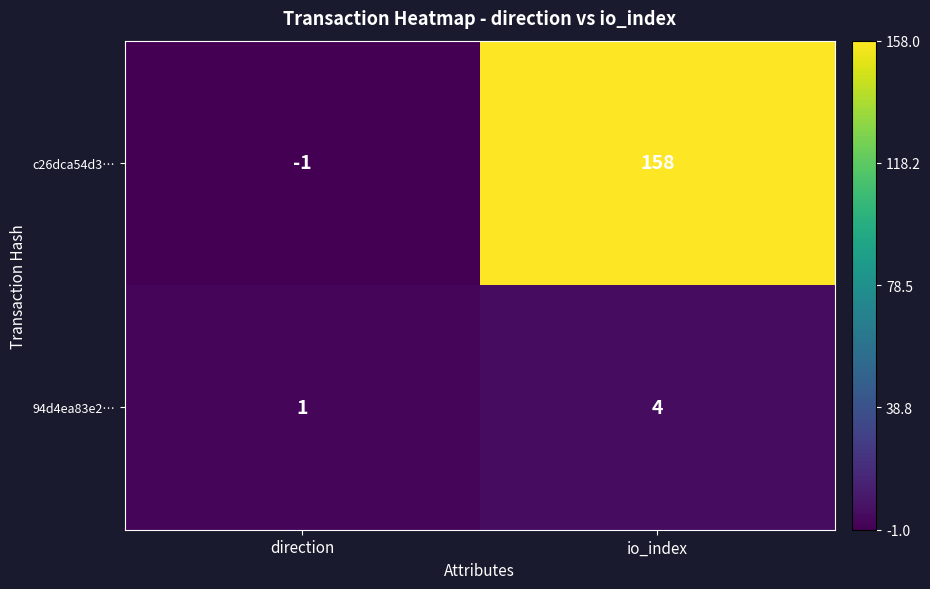

Rank the series by their average value, from lowest to highest.

94d4ea83e2…, c26dca54d3…